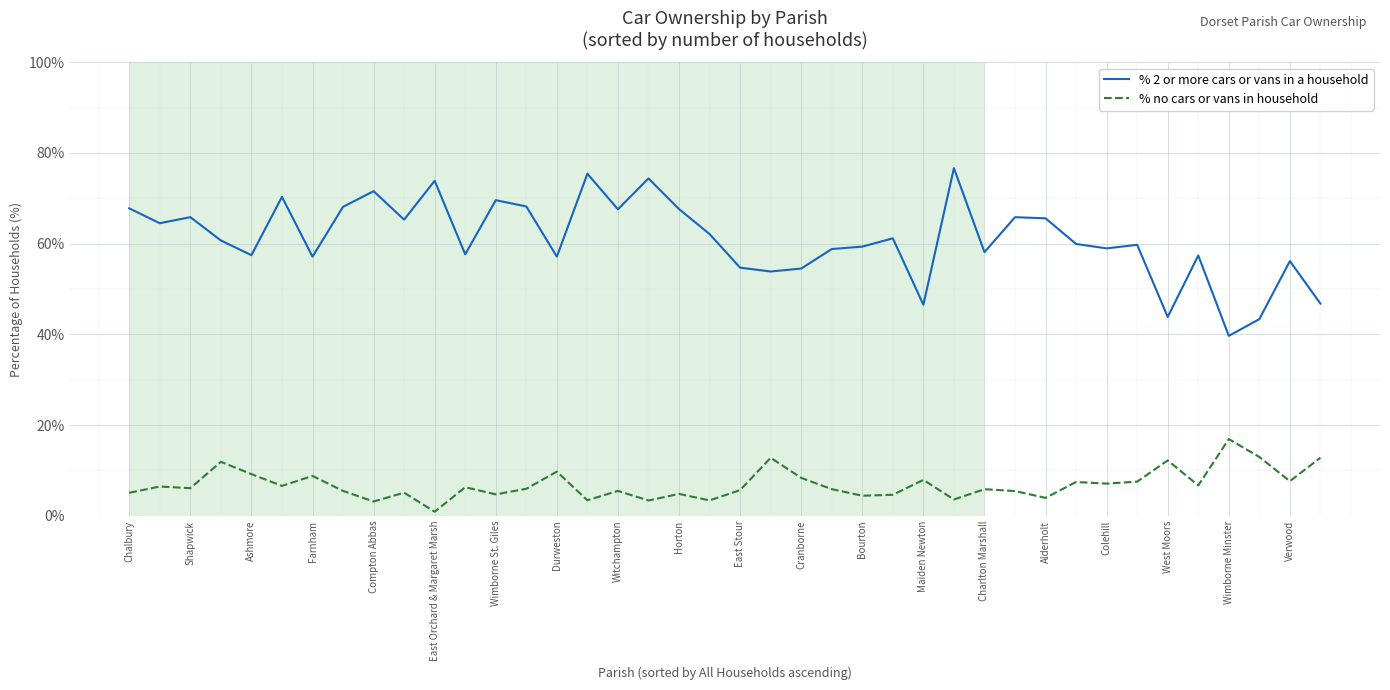

How many lines are shown in the chart?

2